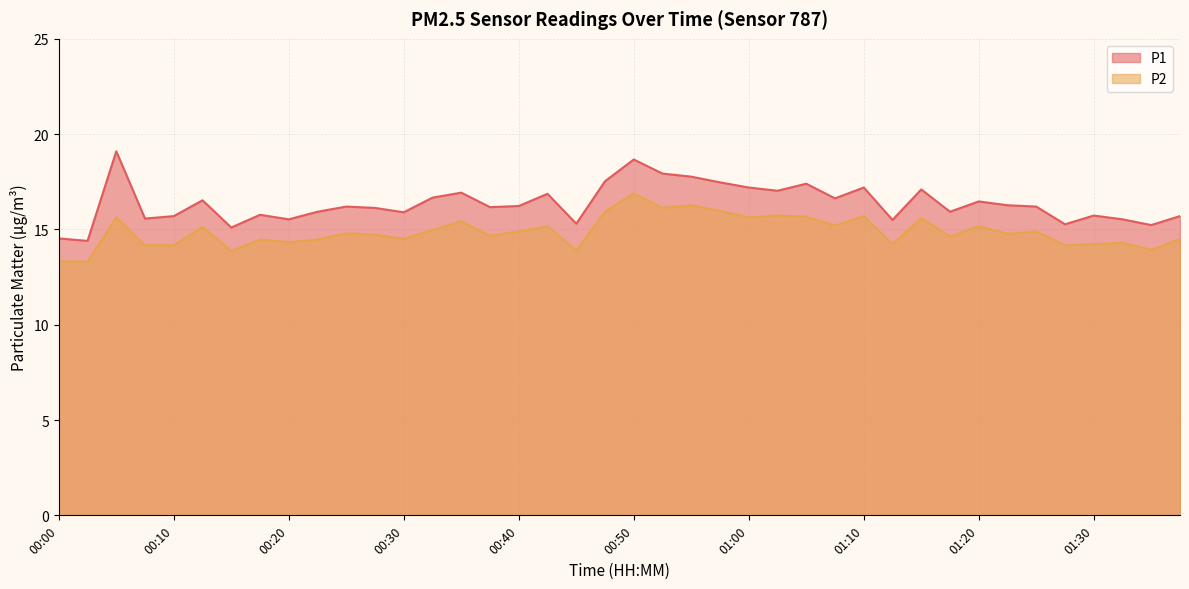

Reading right to left, extract all data points from this chart.

P1: 01:38=15.7	01:35=15.2	01:33=15.5	01:30=15.7	01:28=15.3	01:25=16.2	01:23=16.3	01:20=16.5	01:18=15.9	01:15=17.1	01:13=15.5	01:10=17.2	01:08=16.6	01:05=17.4	01:02=17.0	01:00=17.2	00:57=17.5	00:55=17.8	00:52=17.9	00:50=18.7	00:47=17.5	00:45=15.3	00:42=16.9	00:40=16.2	00:37=16.2	00:35=16.9	00:32=16.7	00:30=15.9	00:27=16.1	00:25=16.2	00:22=15.9	00:20=15.5	00:17=15.8	00:15=15.1	00:12=16.5	00:10=15.7	00:07=15.6	00:05=19.1	00:02=14.4	00:00=14.5
P2: 01:38=14.5	01:35=13.9	01:33=14.3	01:30=14.2	01:28=14.2	01:25=14.9	01:23=14.8	01:20=15.2	01:18=14.6	01:15=15.6	01:13=14.2	01:10=15.7	01:08=15.2	01:05=15.7	01:02=15.7	01:00=15.6	00:57=16.0	00:55=16.3	00:52=16.1	00:50=16.9	00:47=15.9	00:45=13.9	00:42=15.2	00:40=14.9	00:37=14.7	00:35=15.4	00:32=15.0	00:30=14.5	00:27=14.7	00:25=14.8	00:22=14.5	00:20=14.3	00:17=14.5	00:15=13.9	00:12=15.1	00:10=14.2	00:07=14.2	00:05=15.6	00:02=13.3	00:00=13.3